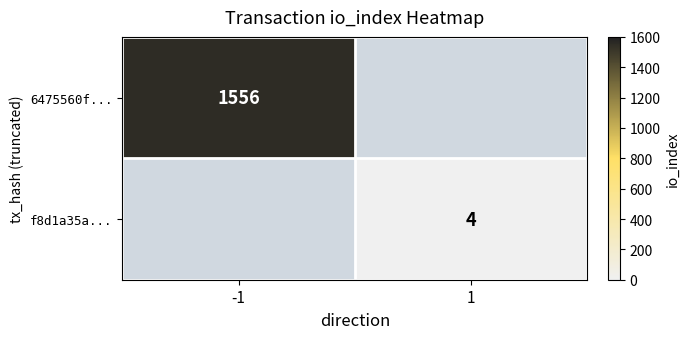

The 6475560f... series shows 1009 at -1. True or false?

False